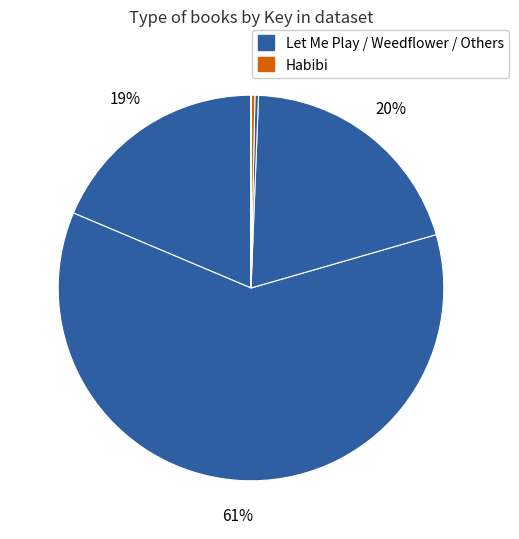

How many segments does this pie chart have?

6